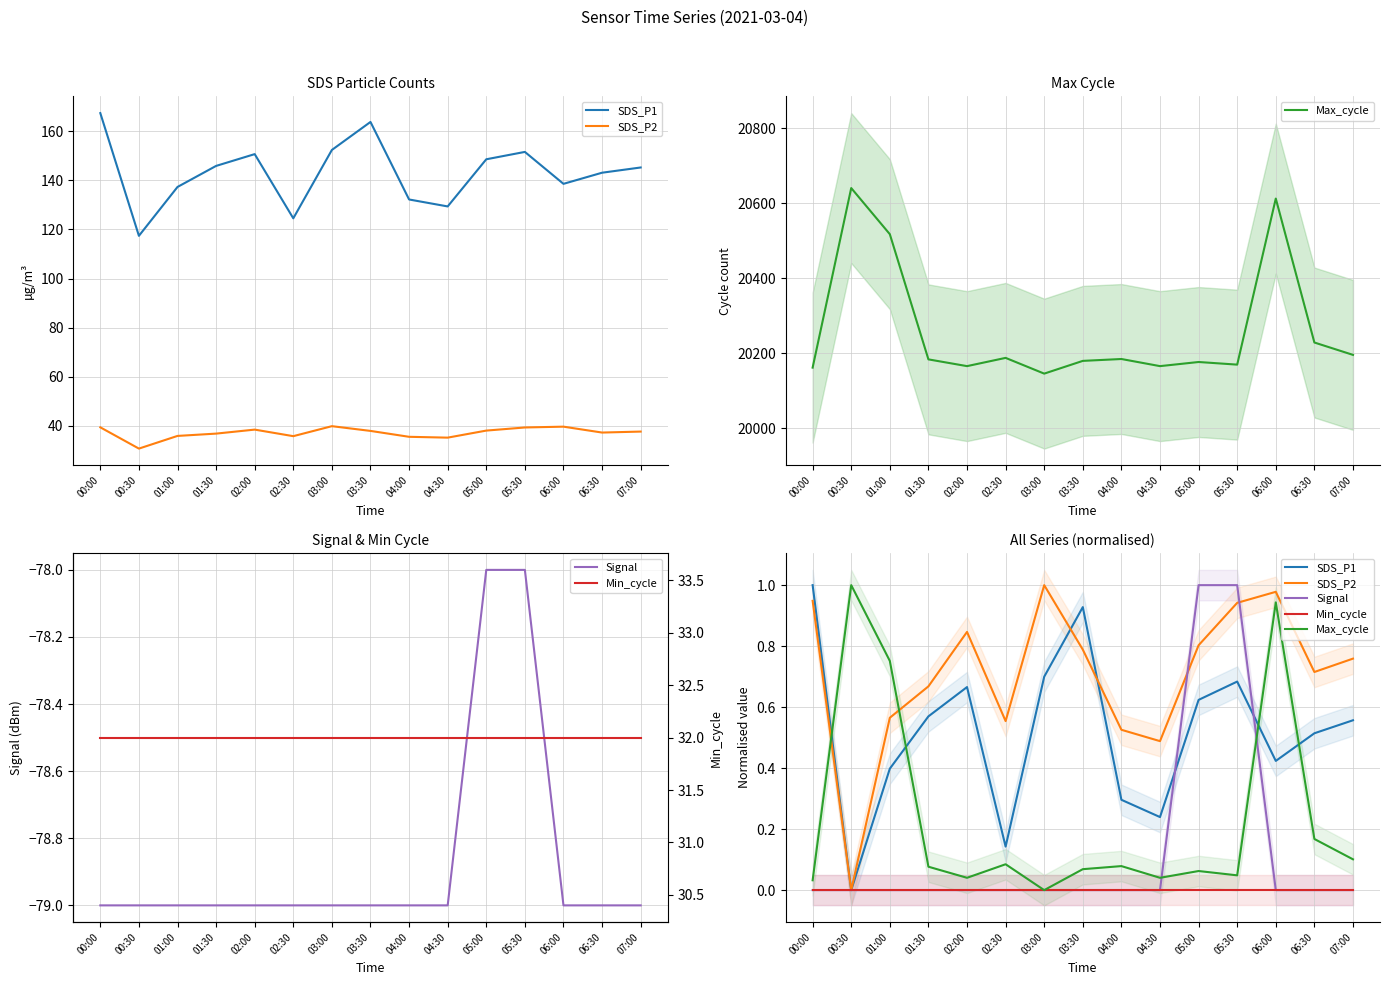

Is this an area chart (filled region under the line)?

No